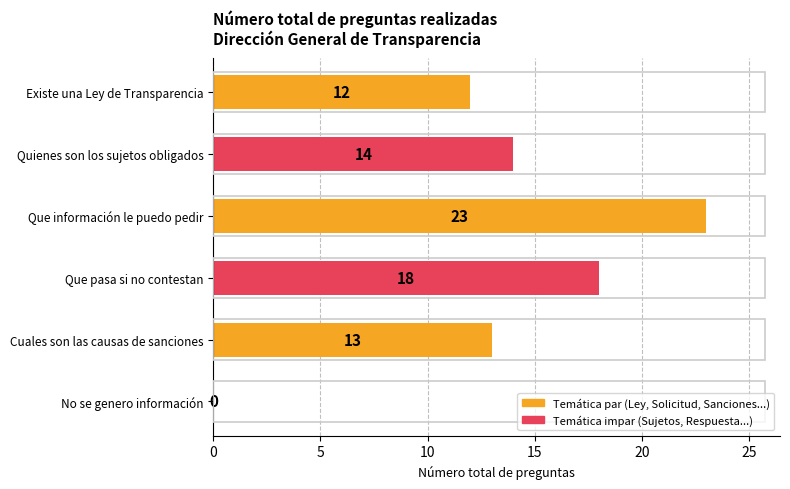

What is the greatest value displayed?

23